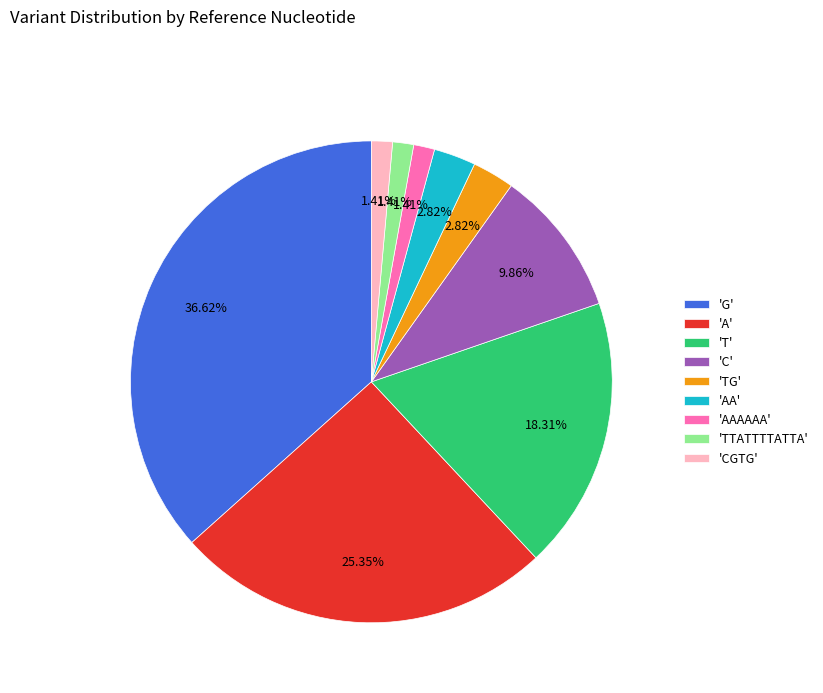

Is the sum of 'AAAAAA' and 'A' greater than half?

No